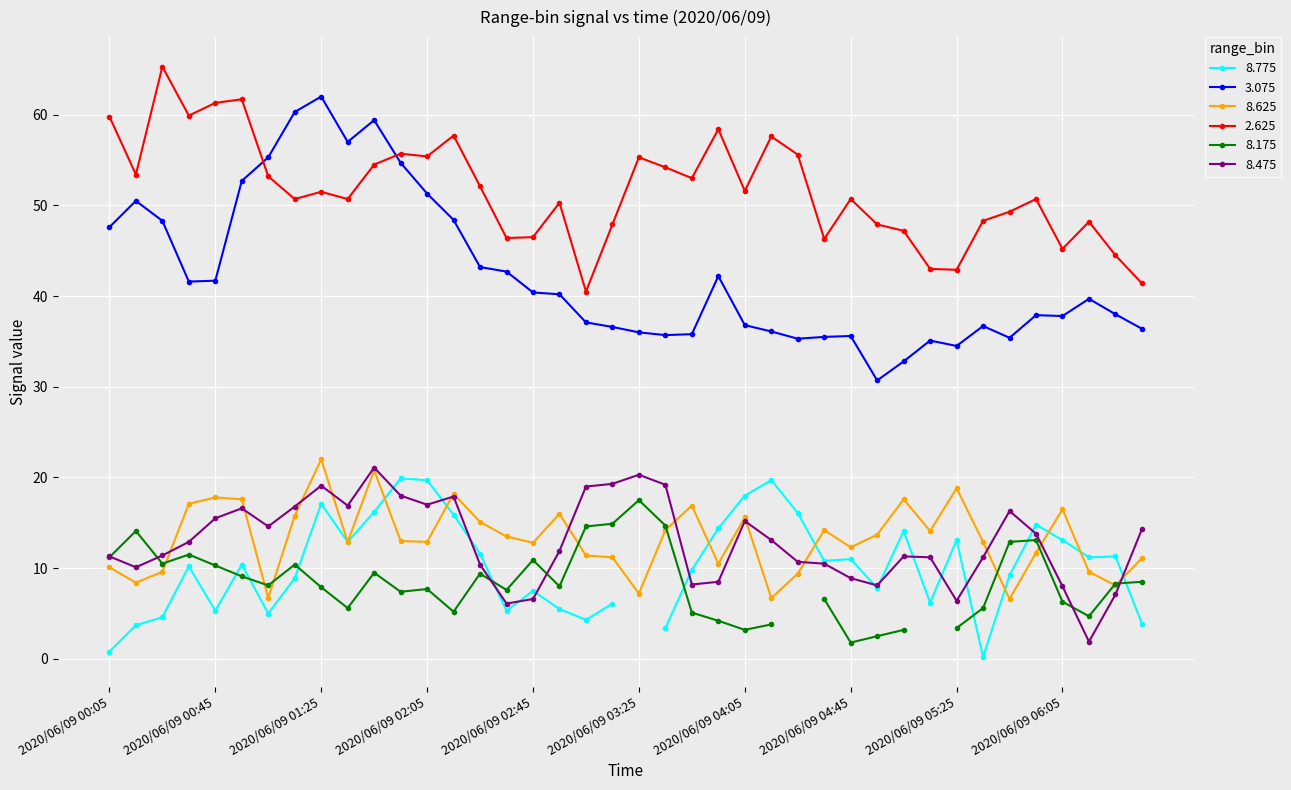

How many values in the 8.475 series are below 12?

20